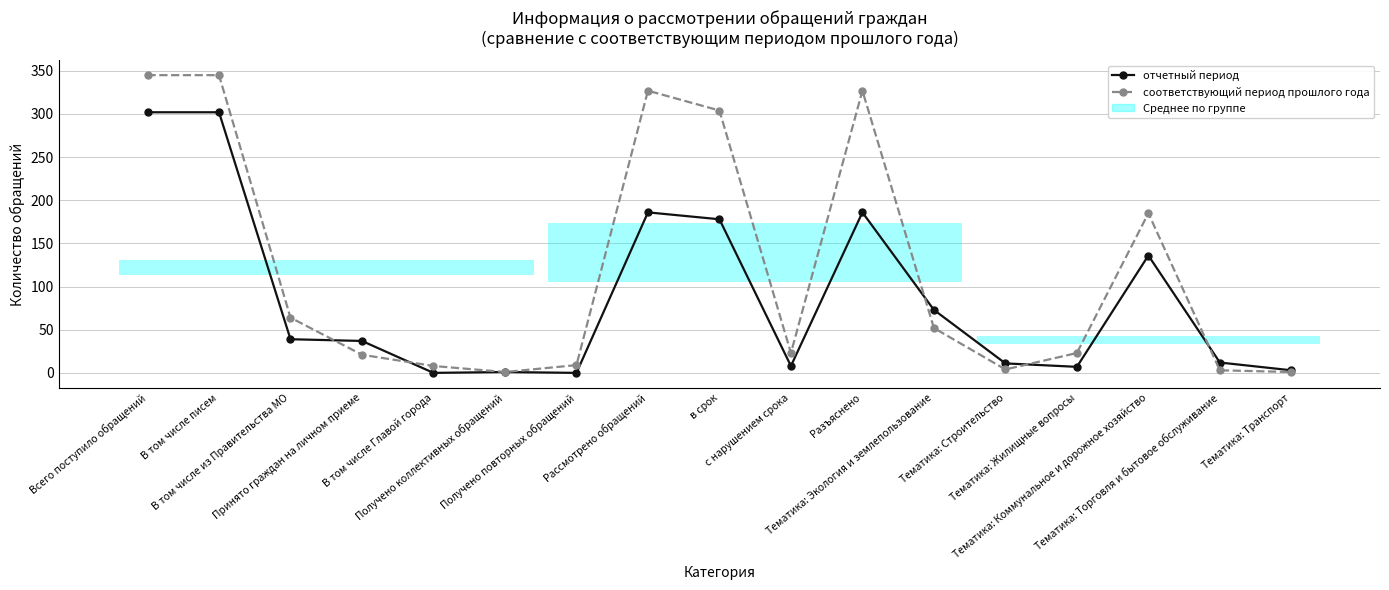

Reading left to right, list all the values displayed in this chart.

отчетный период: 302	302	39	37	0	1	0	186	178	8	186	73	11	7	136	12	3
соответствующий период прошлого года: 345	345	64	21	8	1	9	327	304	23	327	52	4	23	185	3	1